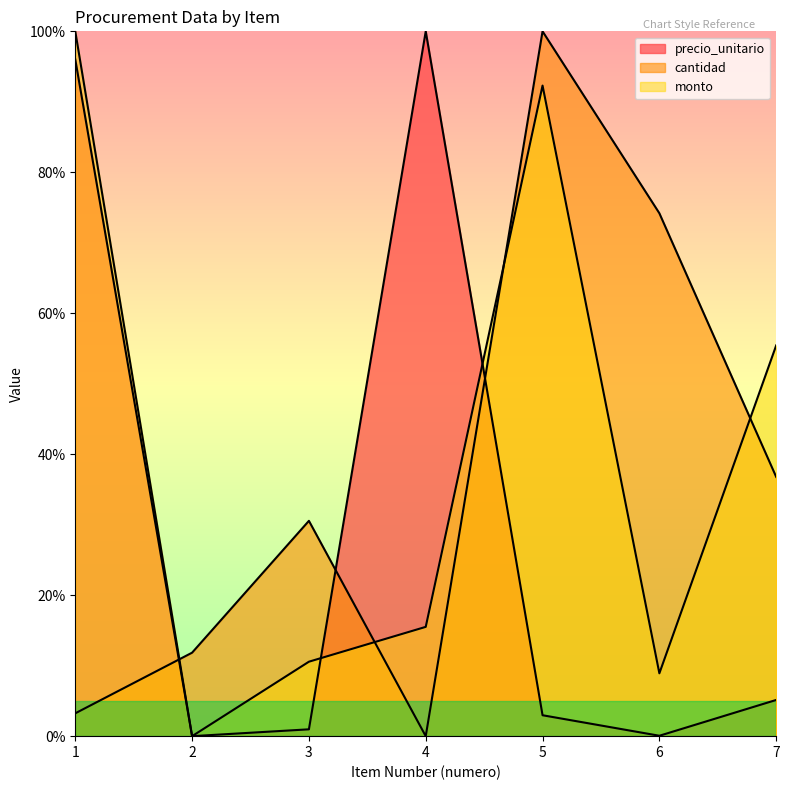

Between 2 and 7, which series saw the biggest shift?

monto